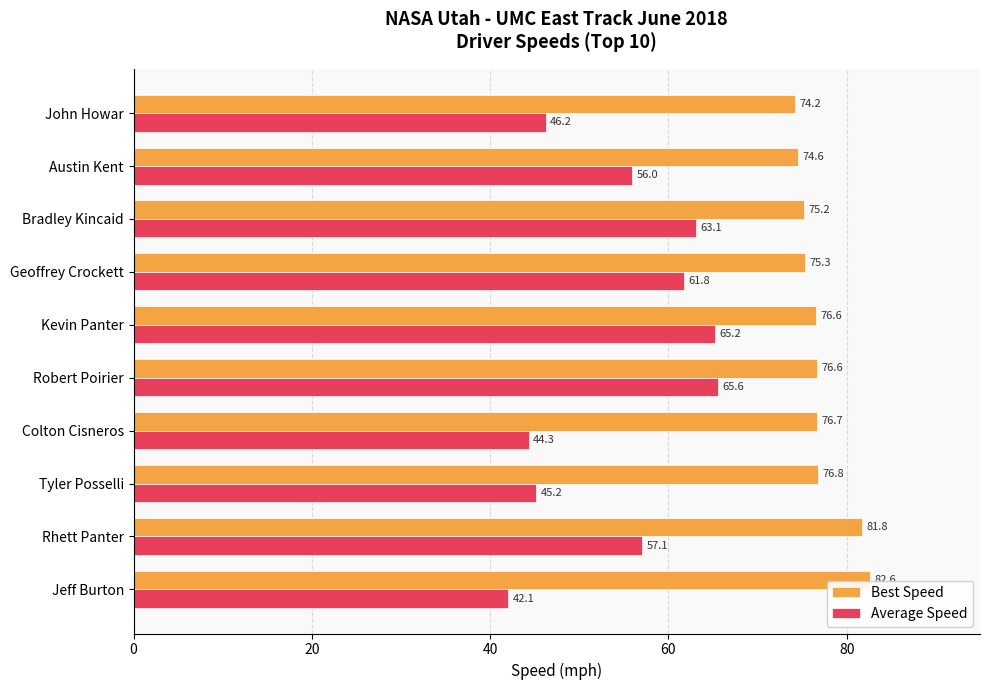

What is the difference between the maximum and second lowest values in the Best Speed series?

8.0